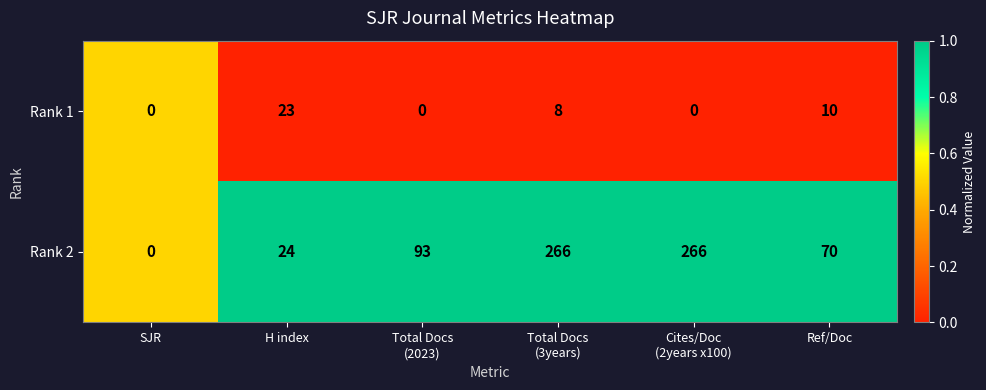

The Rank 2 series shows 24 at H index. True or false?

True